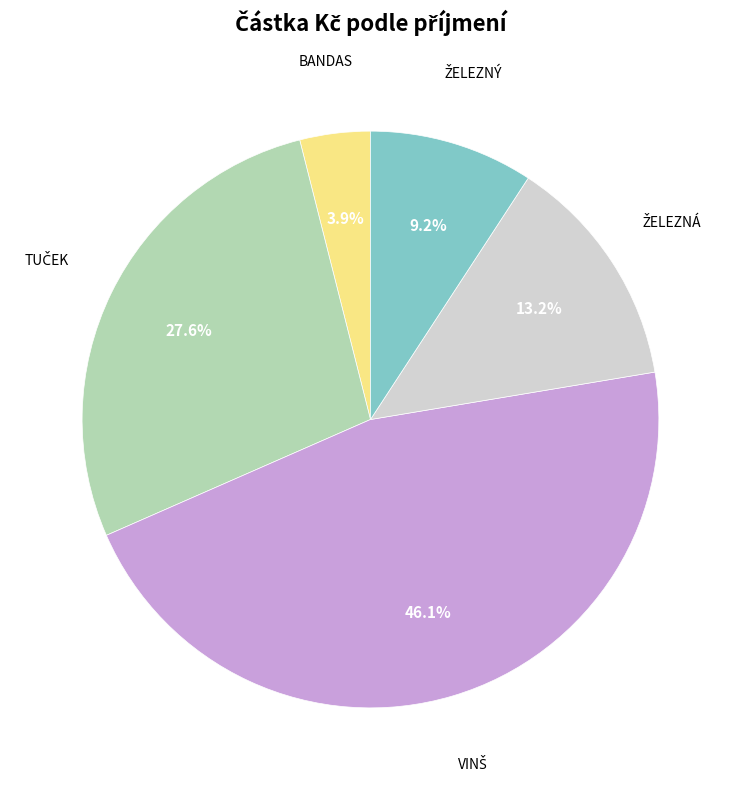

Does any single category account for the majority?

No